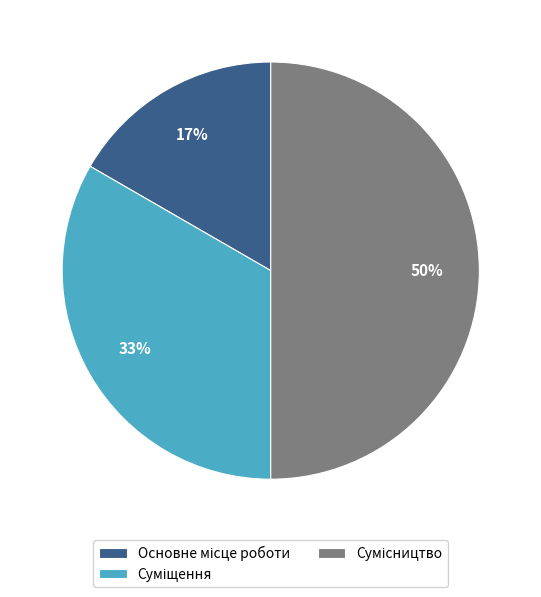

How many slices are in this pie chart?

3